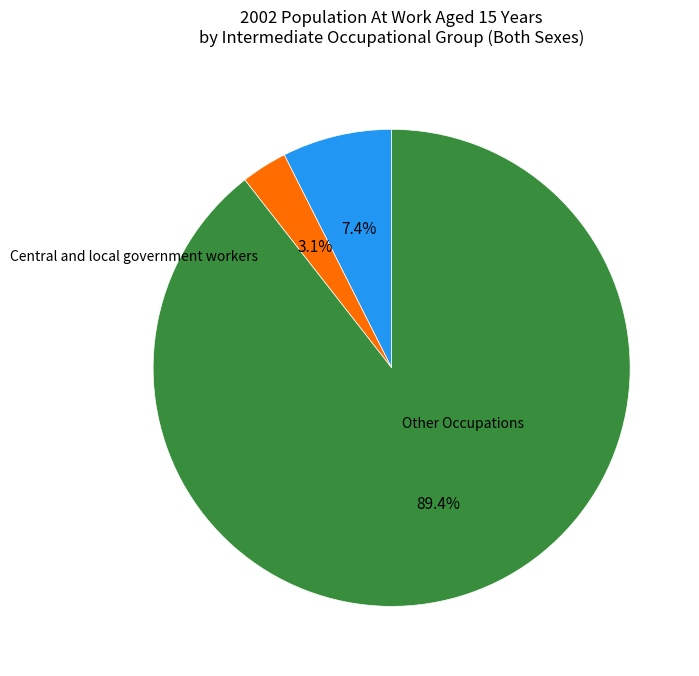

How many slices are in this pie chart?

3